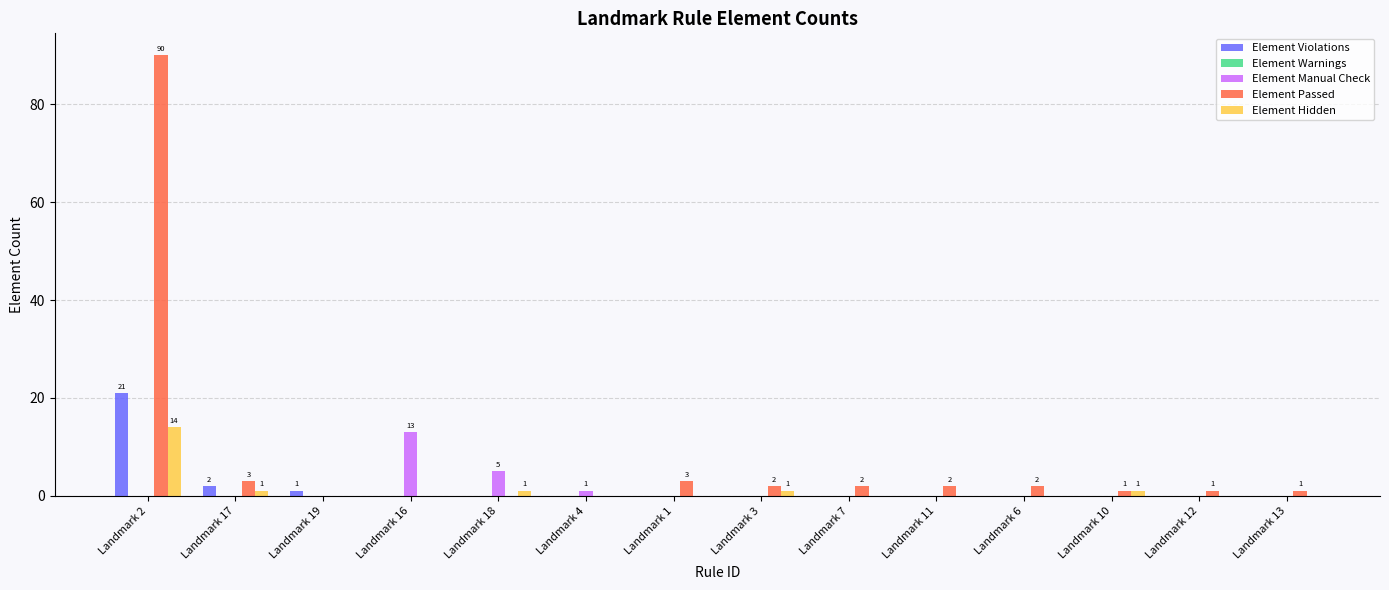

Which series has the largest total across all categories?

Element Passed